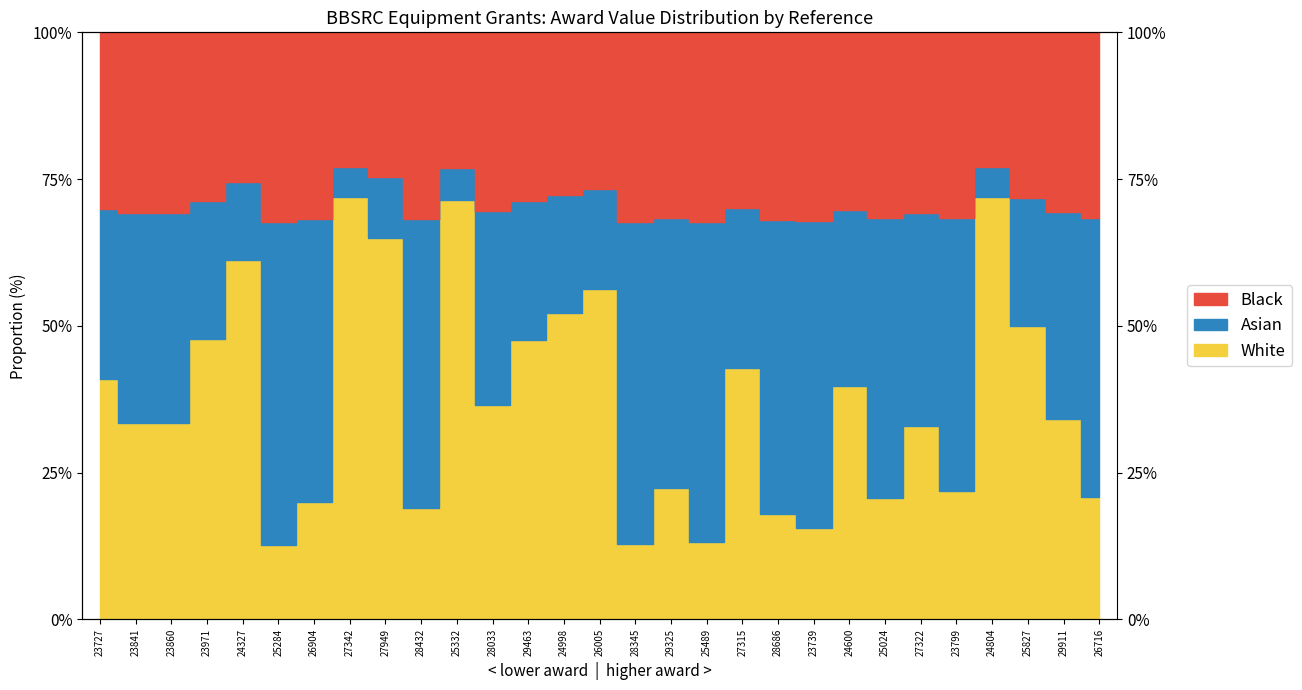

List the labels in order of value, largest first.

27342, 24804, 25332, 27949, 24327, 26005, 24998, 25827, 23971, 29463, 27315, 23727, 24600, 28033, 29911, 23841, 23860, 27322, 29325, 23799, 26716, 25024, 26904, 28432, 28686, 23739, 25489, 28345, 25284